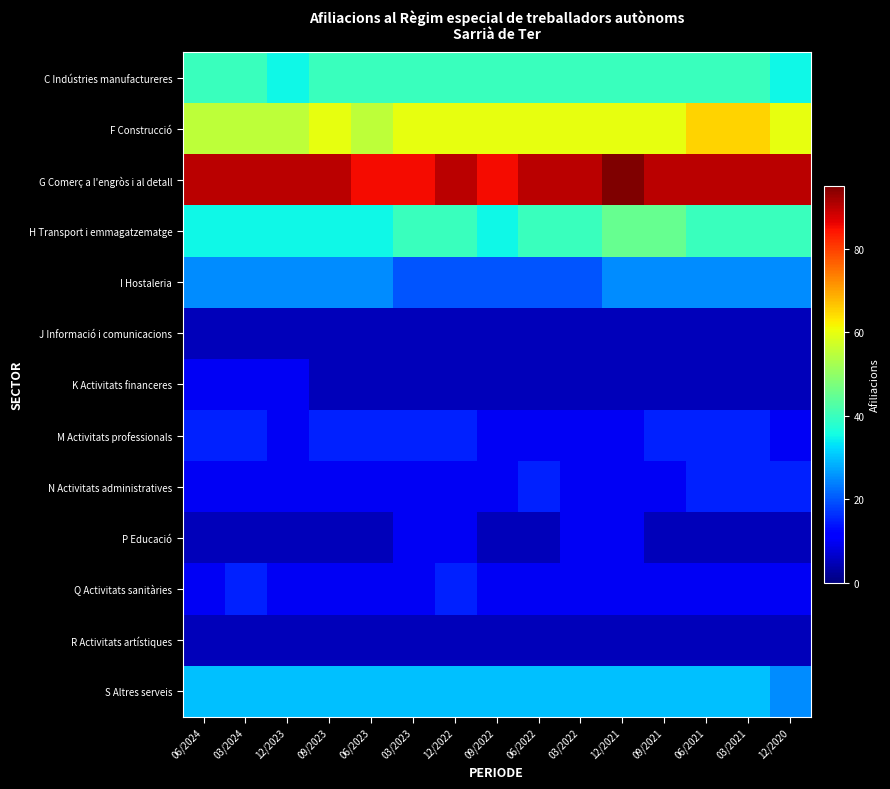

Reading right to left, transcribe all the data shown in this chart.

C Indústries manufactureres: 12/2020=35	03/2021=40	06/2021=40	09/2021=40	12/2021=40	03/2022=40	06/2022=40	09/2022=40	12/2022=40	03/2023=40	06/2023=40	09/2023=40	12/2023=35	03/2024=40	06/2024=40
F Construcció: 12/2020=60	03/2021=65	06/2021=65	09/2021=60	12/2021=60	03/2022=60	06/2022=60	09/2022=60	12/2022=60	03/2023=60	06/2023=55	09/2023=60	12/2023=55	03/2024=55	06/2024=55
G Comerç a l'engròs i al detall: 12/2020=90	03/2021=90	06/2021=90	09/2021=90	12/2021=95	03/2022=90	06/2022=90	09/2022=85	12/2022=90	03/2023=85	06/2023=85	09/2023=90	12/2023=90	03/2024=90	06/2024=90
H Transport i emmagatzematge: 12/2020=40	03/2021=40	06/2021=40	09/2021=45	12/2021=45	03/2022=40	06/2022=40	09/2022=35	12/2022=40	03/2023=40	06/2023=35	09/2023=35	12/2023=35	03/2024=35	06/2024=35
I Hostaleria: 12/2020=25	03/2021=25	06/2021=25	09/2021=25	12/2021=25	03/2022=20	06/2022=20	09/2022=20	12/2022=20	03/2023=20	06/2023=25	09/2023=25	12/2023=25	03/2024=25	06/2024=25
J Informació i comunicacions: 12/2020=5	03/2021=5	06/2021=5	09/2021=5	12/2021=5	03/2022=5	06/2022=5	09/2022=5	12/2022=5	03/2023=5	06/2023=5	09/2023=5	12/2023=5	03/2024=5	06/2024=5
K Activitats financeres: 12/2020=5	03/2021=5	06/2021=5	09/2021=5	12/2021=5	03/2022=5	06/2022=5	09/2022=5	12/2022=5	03/2023=5	06/2023=5	09/2023=5	12/2023=10	03/2024=10	06/2024=10
M Activitats professionals: 12/2020=10	03/2021=15	06/2021=15	09/2021=15	12/2021=10	03/2022=10	06/2022=10	09/2022=10	12/2022=15	03/2023=15	06/2023=15	09/2023=15	12/2023=10	03/2024=15	06/2024=15
N Activitats administratives: 12/2020=15	03/2021=15	06/2021=15	09/2021=10	12/2021=10	03/2022=10	06/2022=15	09/2022=10	12/2022=10	03/2023=10	06/2023=10	09/2023=10	12/2023=10	03/2024=10	06/2024=10
P Educació: 12/2020=5	03/2021=5	06/2021=5	09/2021=5	12/2021=10	03/2022=10	06/2022=5	09/2022=5	12/2022=10	03/2023=10	06/2023=5	09/2023=5	12/2023=5	03/2024=5	06/2024=5
Q Activitats sanitàries: 12/2020=10	03/2021=10	06/2021=10	09/2021=10	12/2021=10	03/2022=10	06/2022=10	09/2022=10	12/2022=15	03/2023=10	06/2023=10	09/2023=10	12/2023=10	03/2024=15	06/2024=10
R Activitats artístiques: 12/2020=5	03/2021=5	06/2021=5	09/2021=5	12/2021=5	03/2022=5	06/2022=5	09/2022=5	12/2022=5	03/2023=5	06/2023=5	09/2023=5	12/2023=5	03/2024=5	06/2024=5
S Altres serveis: 12/2020=25	03/2021=30	06/2021=30	09/2021=30	12/2021=30	03/2022=30	06/2022=30	09/2022=30	12/2022=30	03/2023=30	06/2023=30	09/2023=30	12/2023=30	03/2024=30	06/2024=30